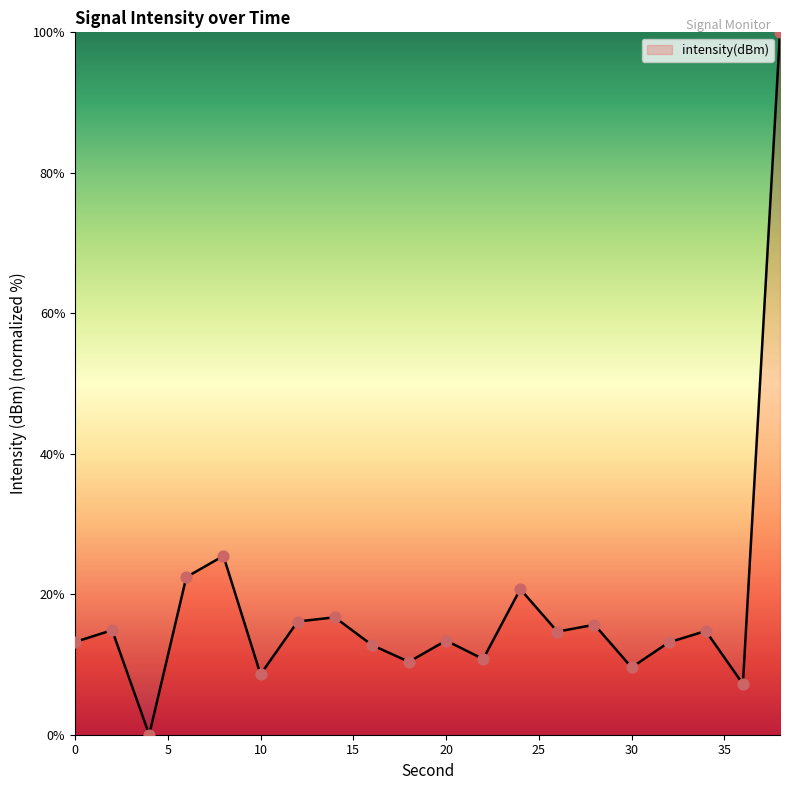

What is the maximum value shown in the chart?

100.0